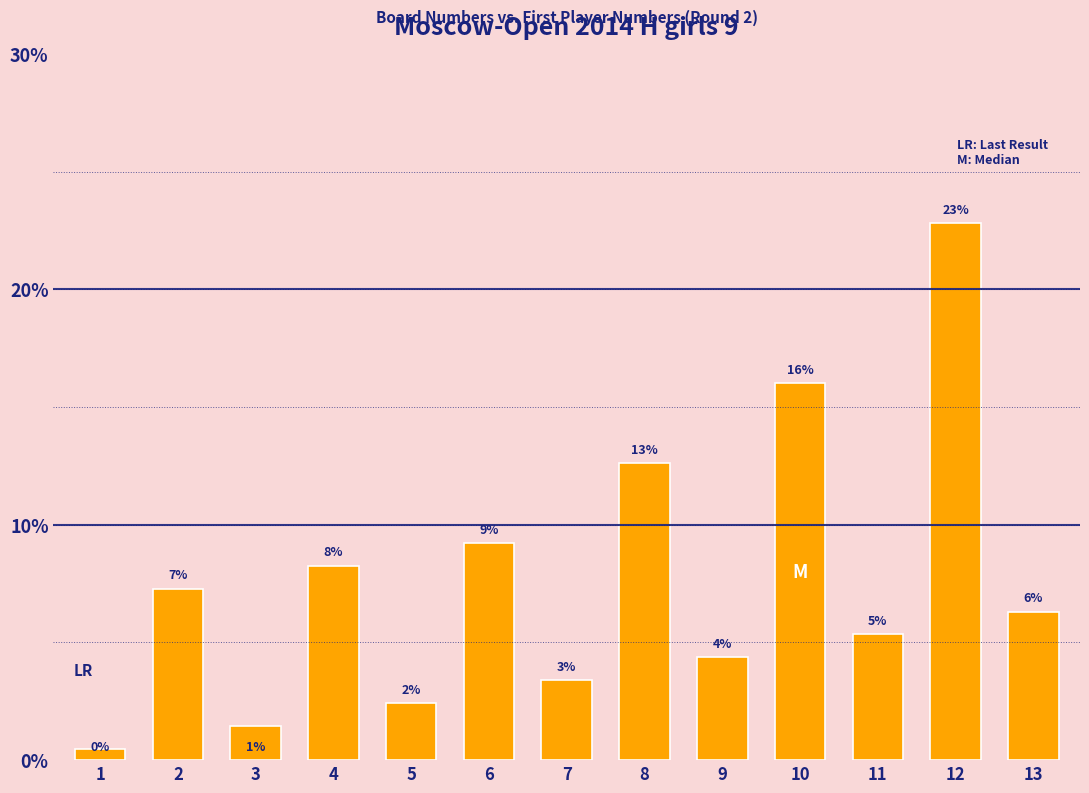

What is the value of the 4th bar from the left?

8.3